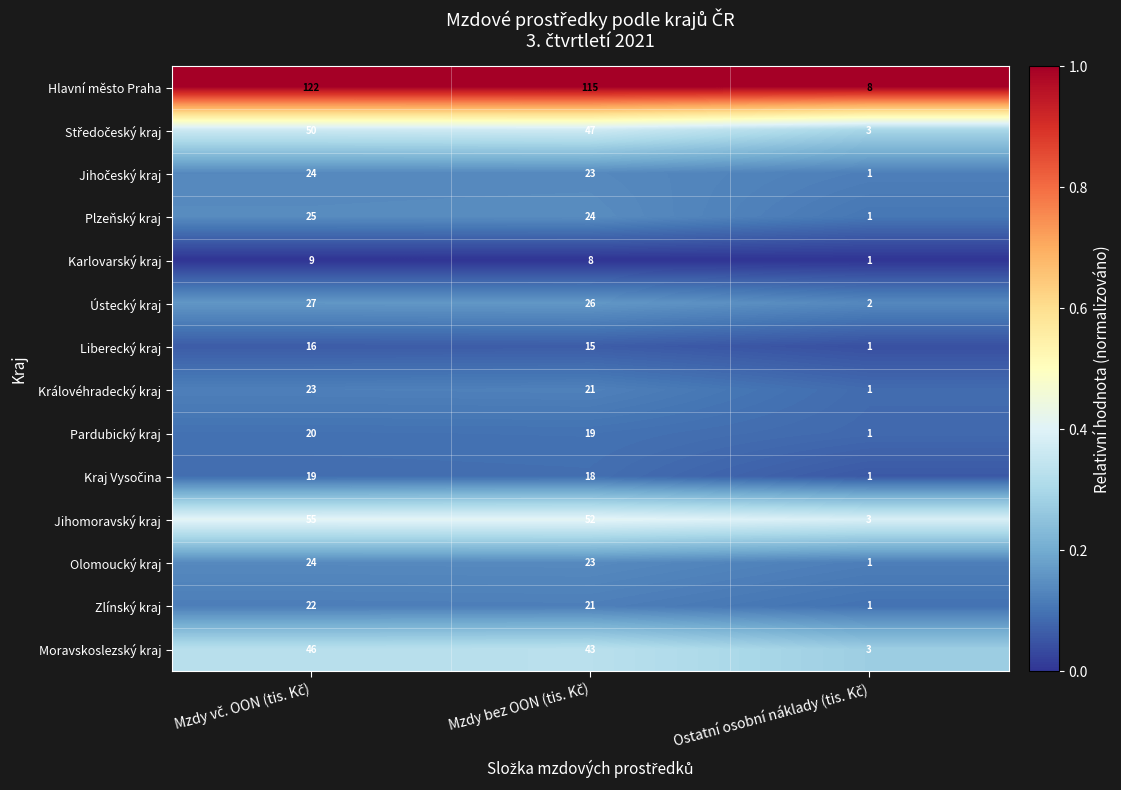

What is the difference between the maximum and minimum values in the Karlovarský kraj series?

8